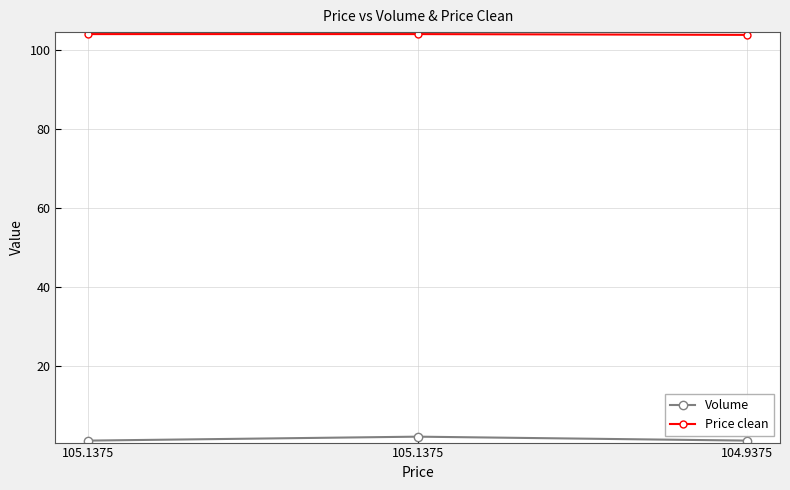

How many data points in Price clean are less than 104?

1